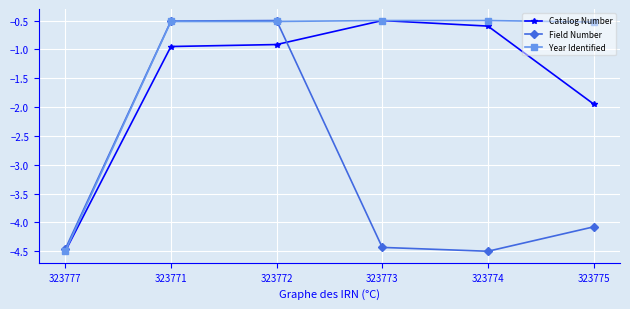

How many times do Field Number and Catalog Number cross each other?

1